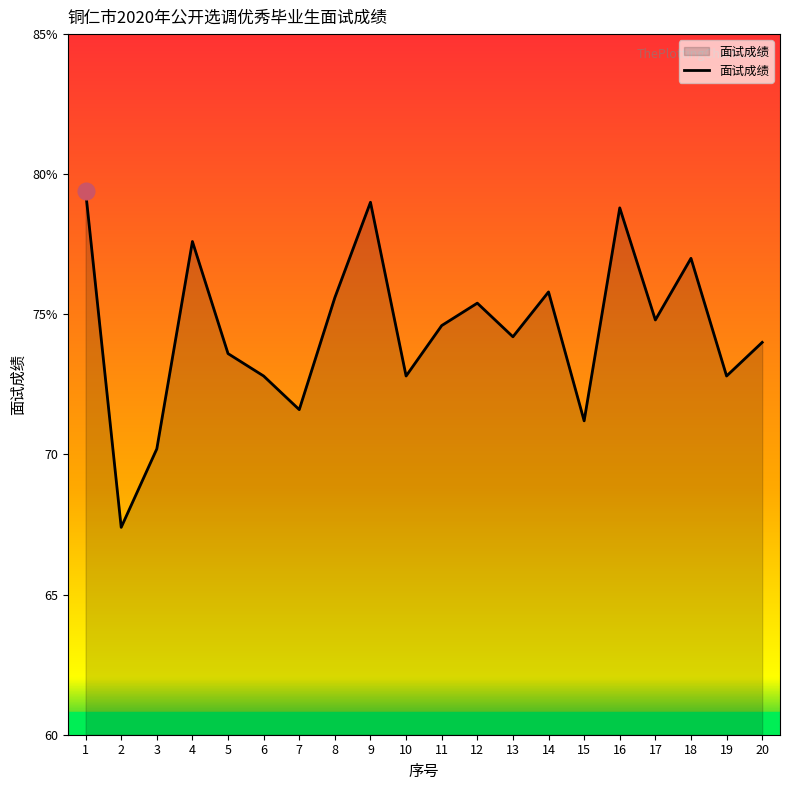

What is the greatest value displayed?

79.4